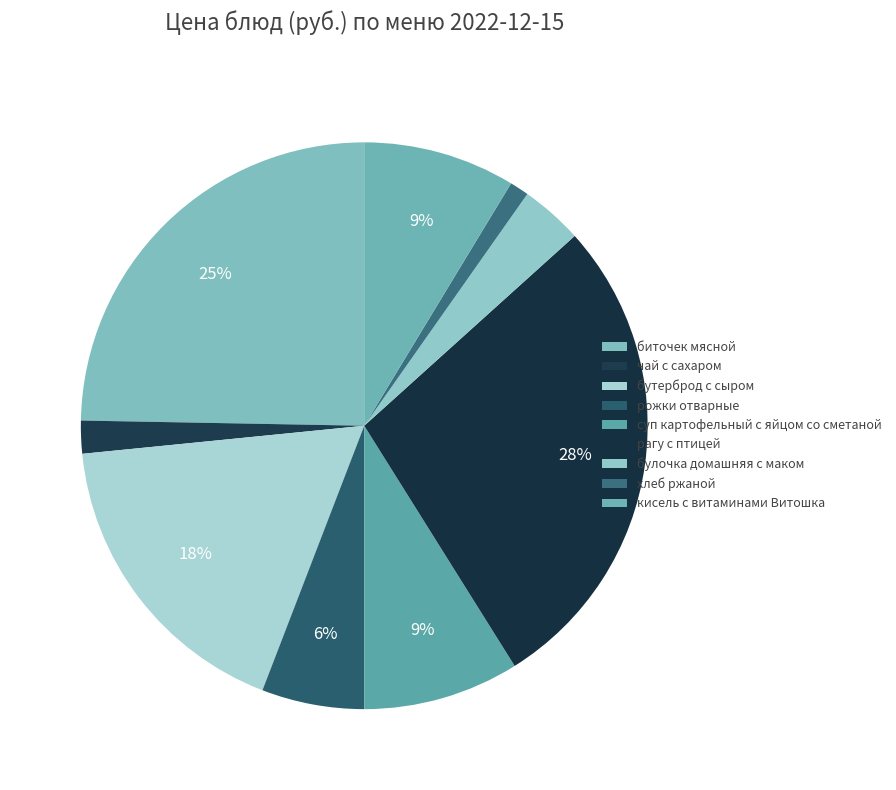

Which has a higher value, рожки отварные or хлеб ржаной?

рожки отварные